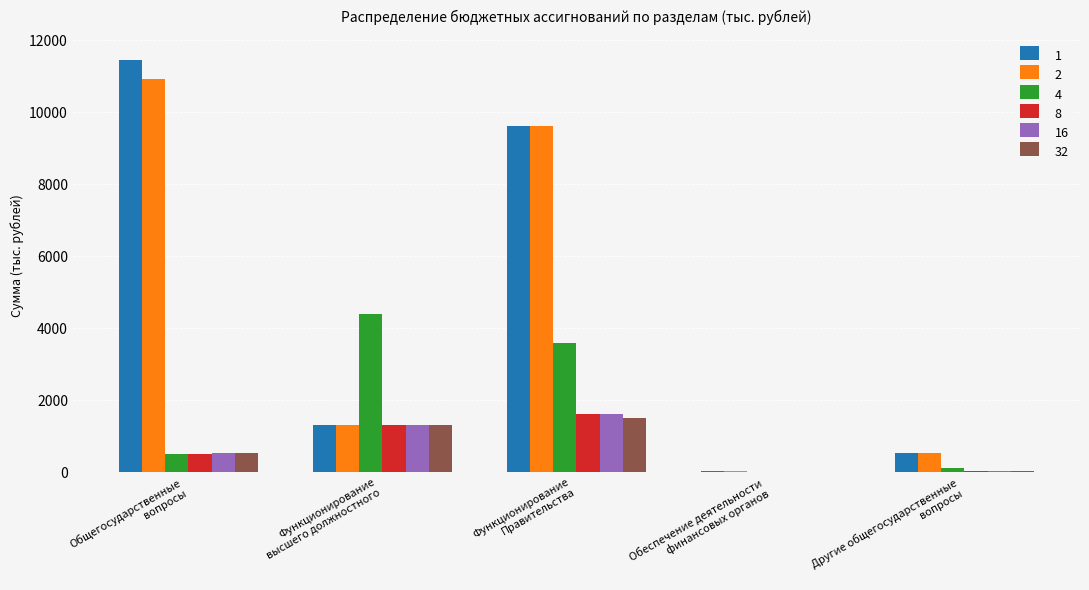

At which category is the sum across all series the highest?

Функционирование
Правительства